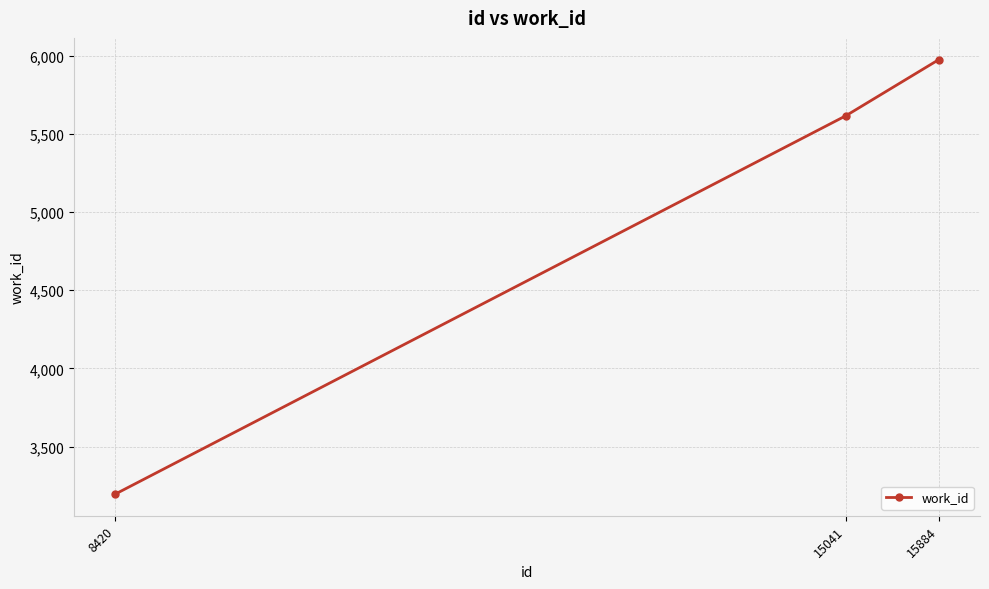

Is it true that the value at 15041 is 5615?

True